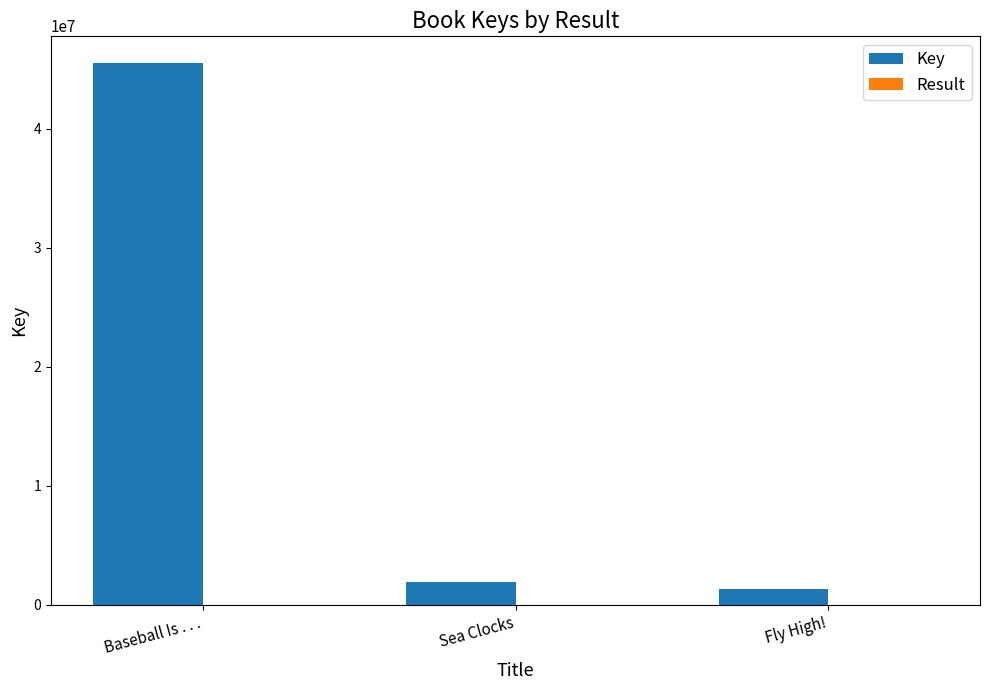

What is the highest value of the Key series?

45484329